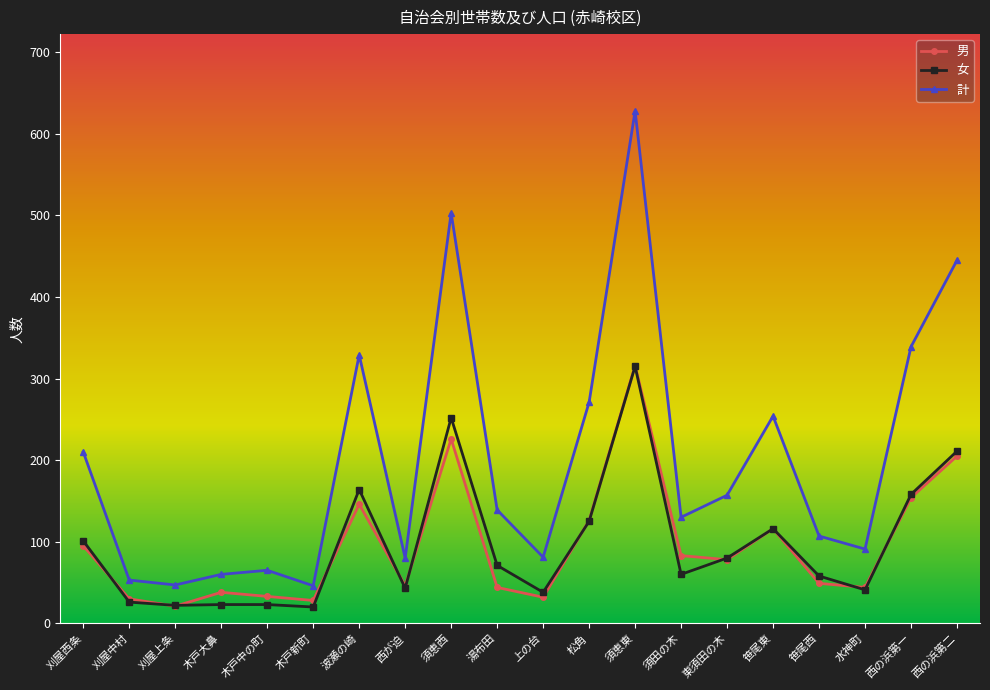

Does the chart have visible grid lines?

No